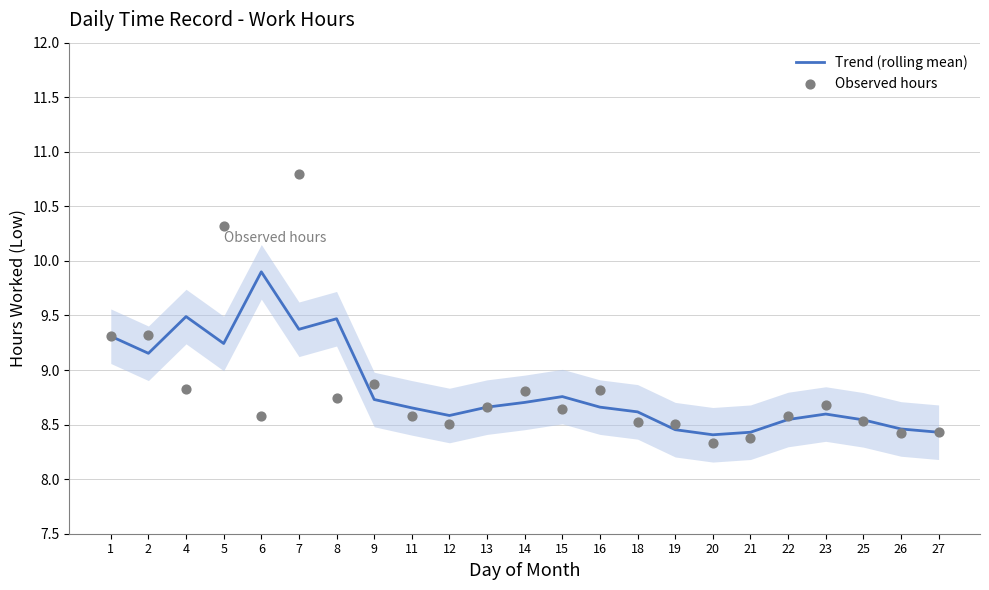

Which series reaches the maximum Y coordinate?

Observed hours